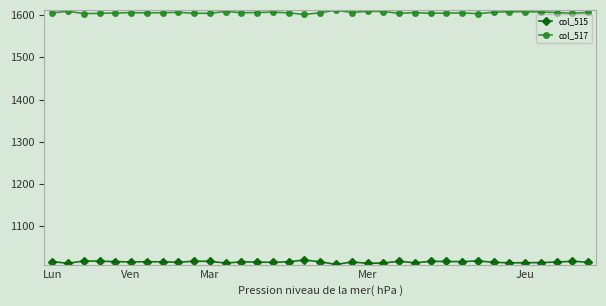

Rank the series by their maximum value, from highest to lowest.

col_517, col_515